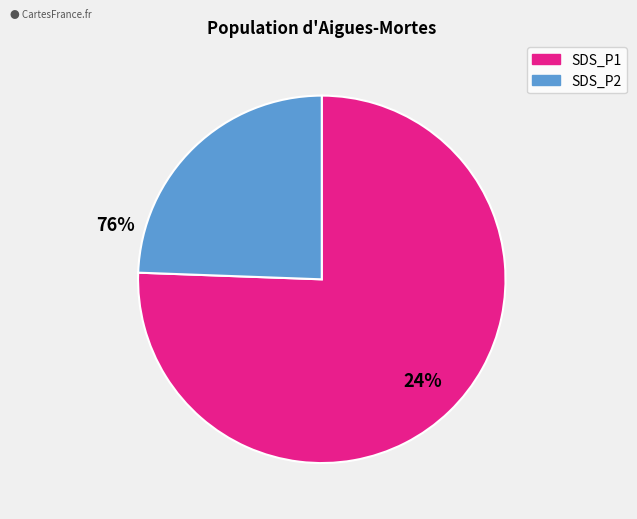

Does any single category account for the majority?

Yes